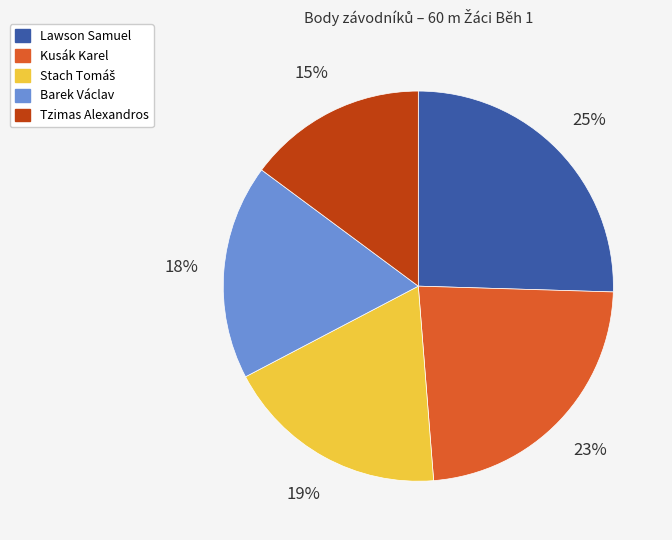

To the nearest percent, what is the average slice percentage?

20%